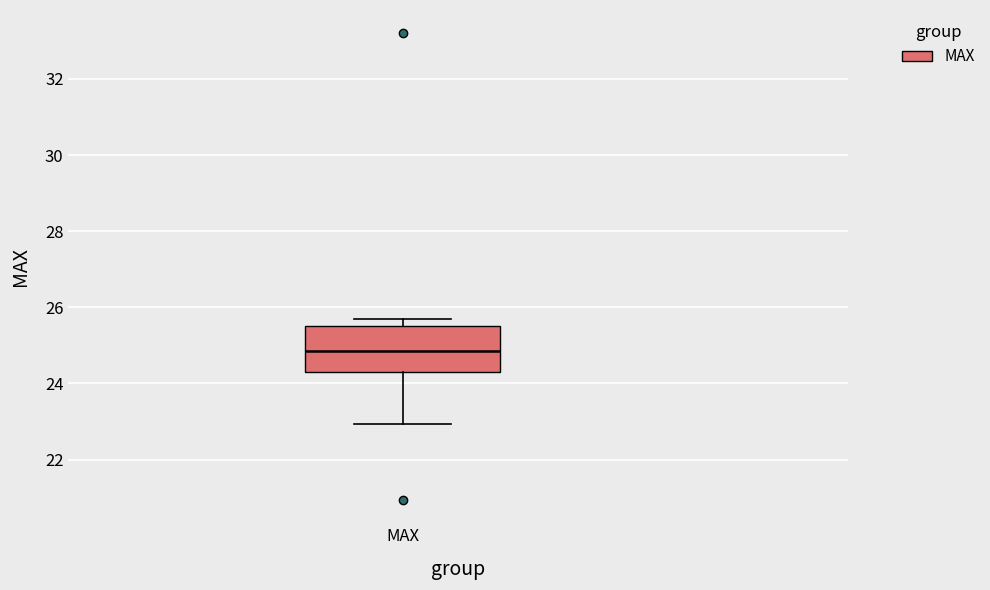

Read this box plot against the y-axis: the position of the median line, the range covered by the box, and the ends of both whiskers. The values are not printed on the chart, so give them approximately, as read against the axis.

median 24.8, box 24.4 to 25.6, whiskers 23.0 to 25.6 (just above the box's upper edge)